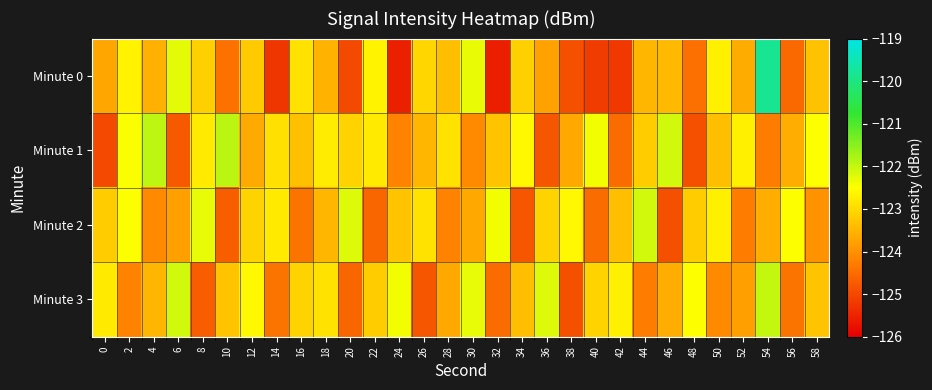

What is the maximum value shown in the chart?

-119.8